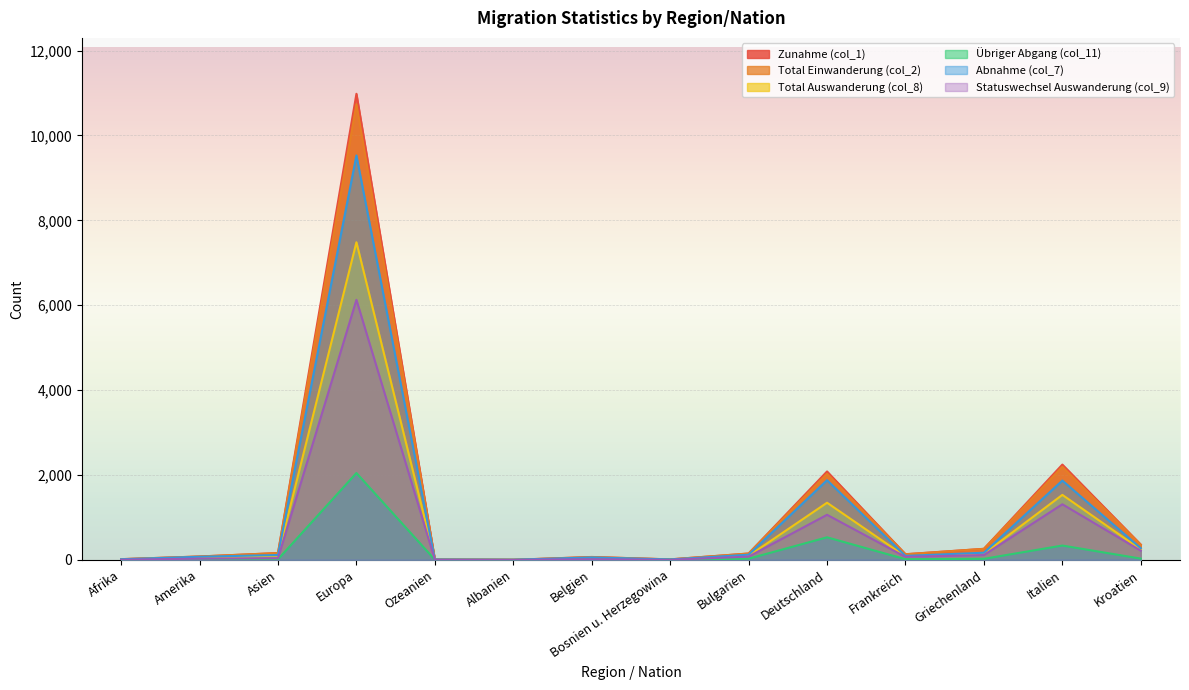

At which label does Statuswechsel Auswanderung (col_9) reach its peak?

Europa